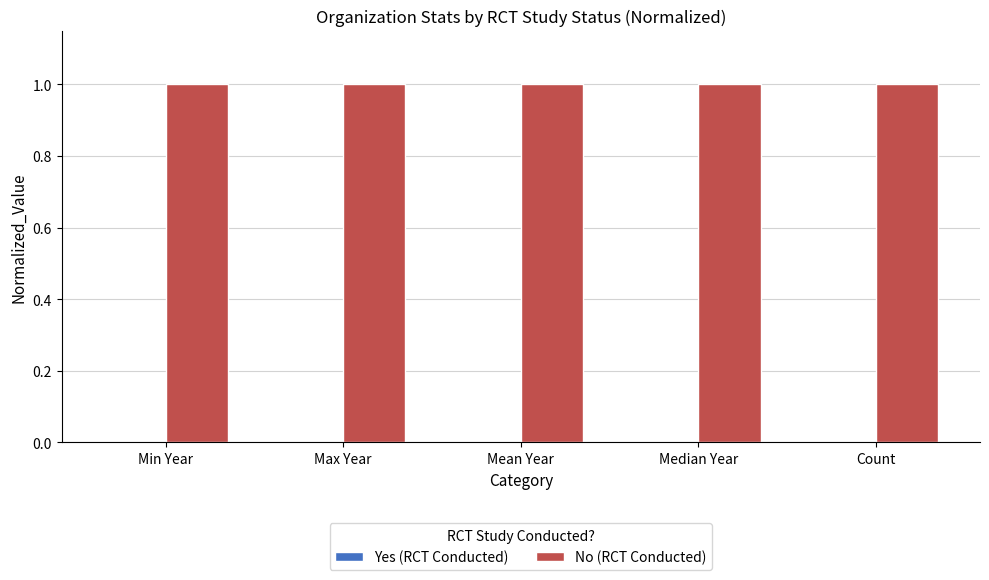

Where is Yes (RCT Conducted) nearest to the value 0?

Min Year